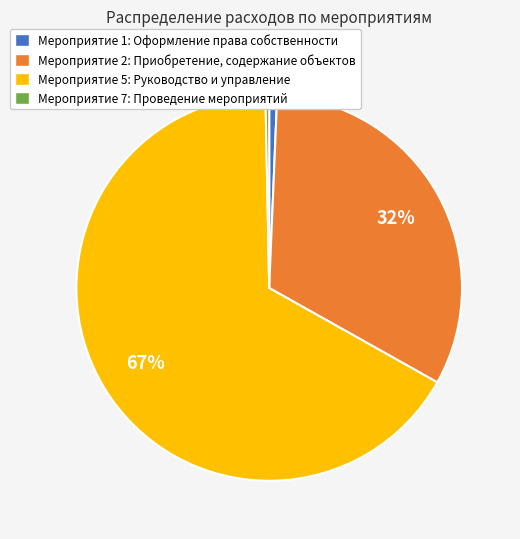

The Мероприятие 5: Руководство и управление slice represents 75% of the pie. True or false?

False